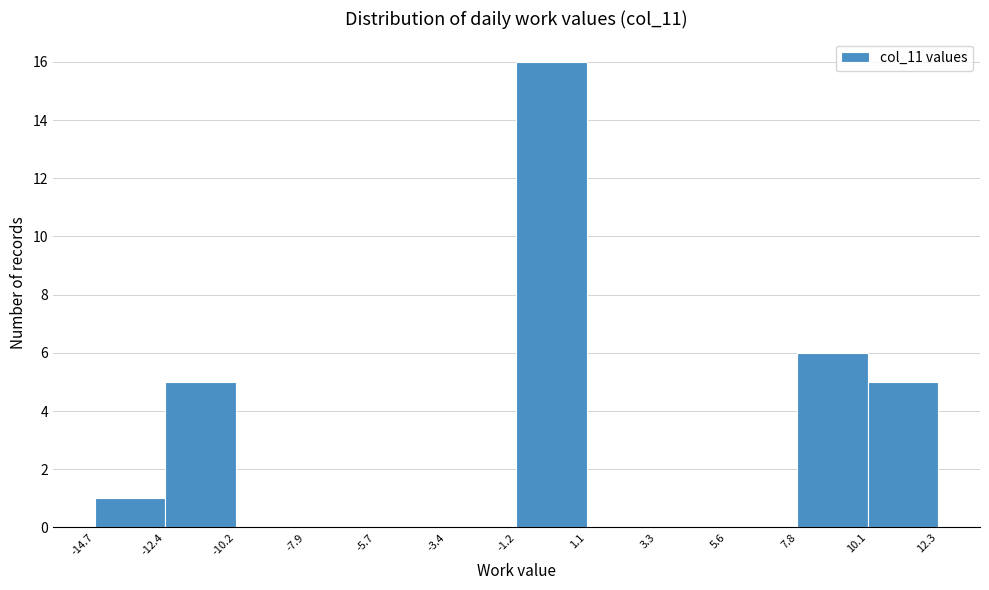

How tall is the bar that spans -14.7 to -12.4 on the x-axis? The values are not printed on the chart, so give them approximately, as read against the axis.

1